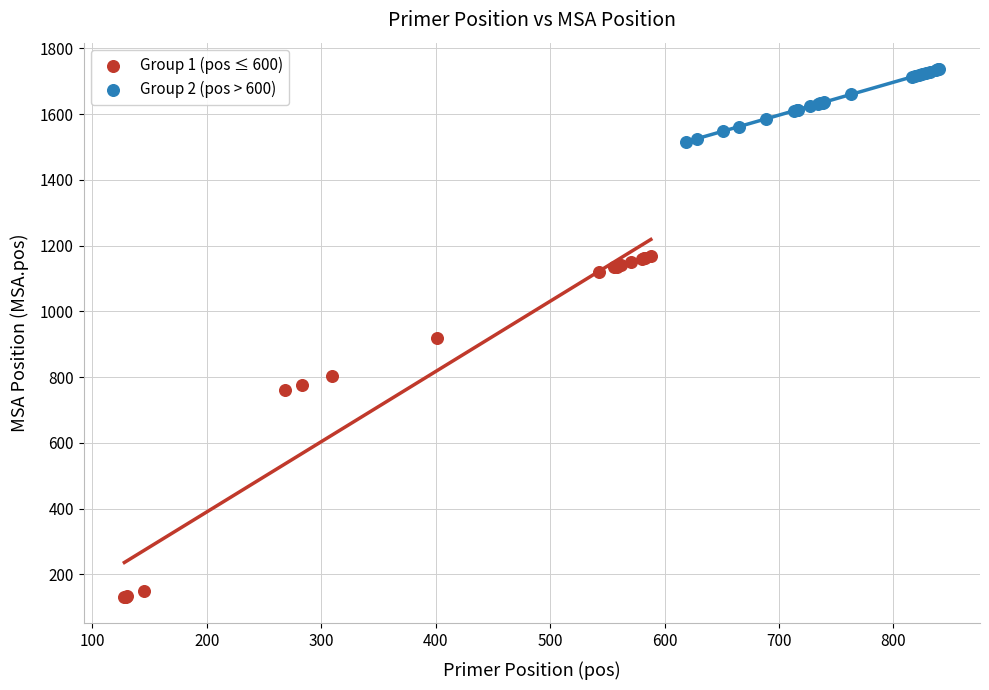

Which series contains the lowest Y value?

Group 1 (pos ≤ 600)